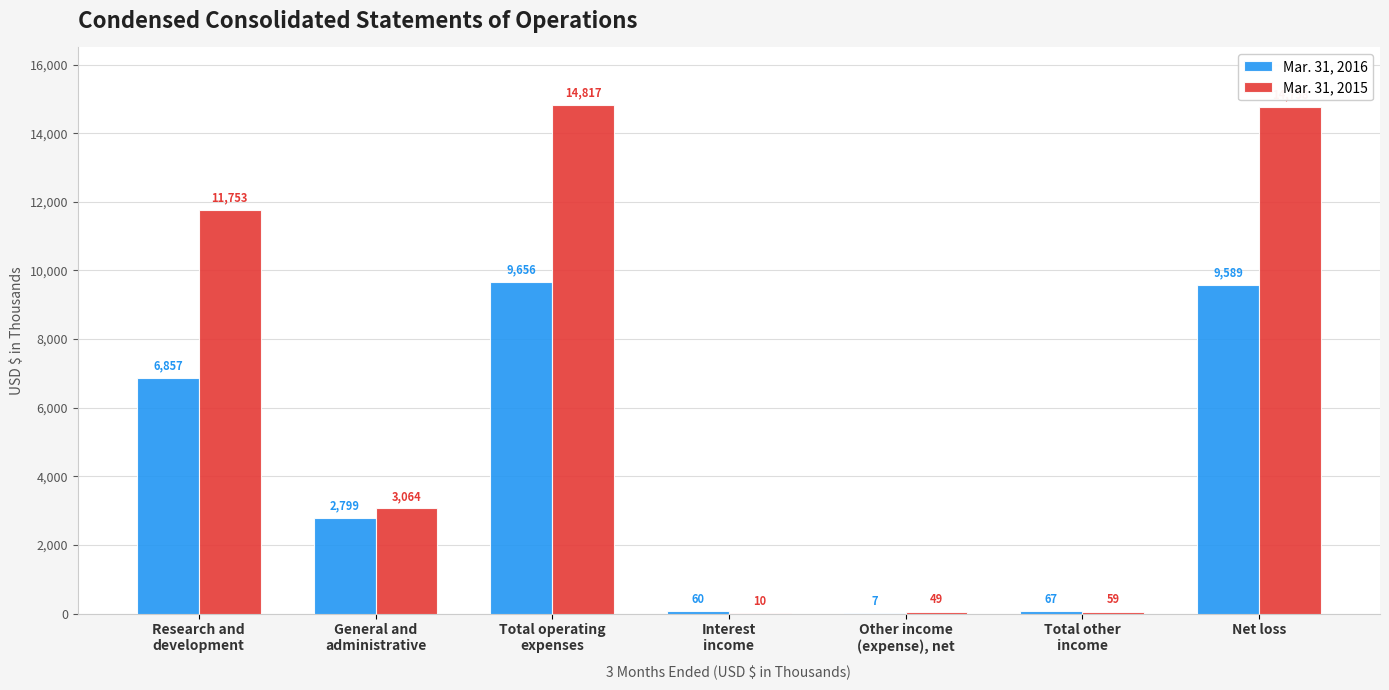

At which category does the chart reach its peak across all series?

Total operating
expenses